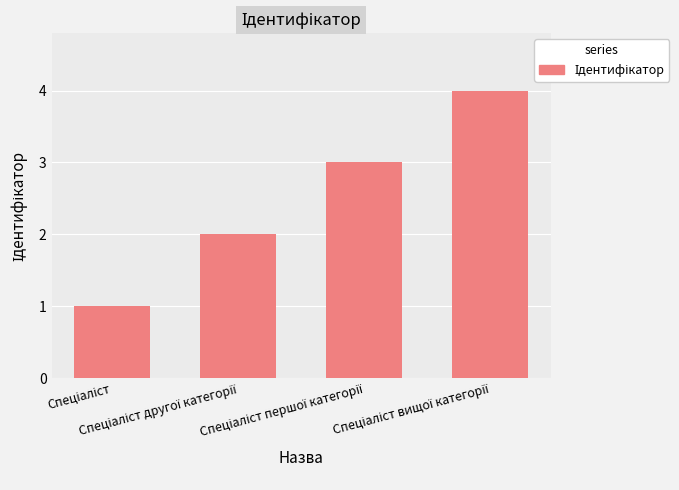

What is the greatest value displayed?

4